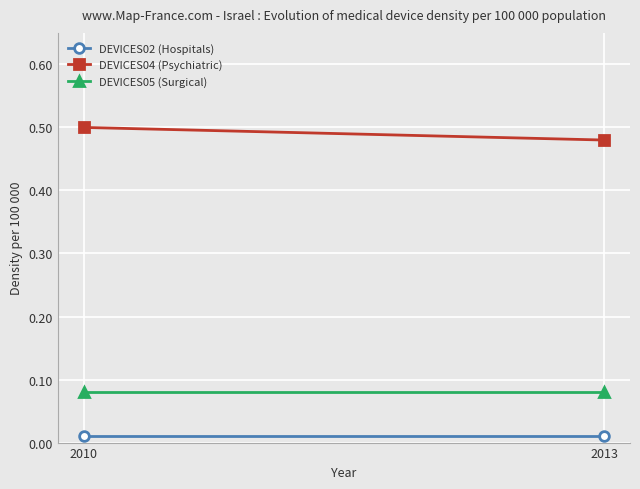

Between 2010 and 2013, which series saw the biggest shift?

DEVICES04 (Psychiatric)